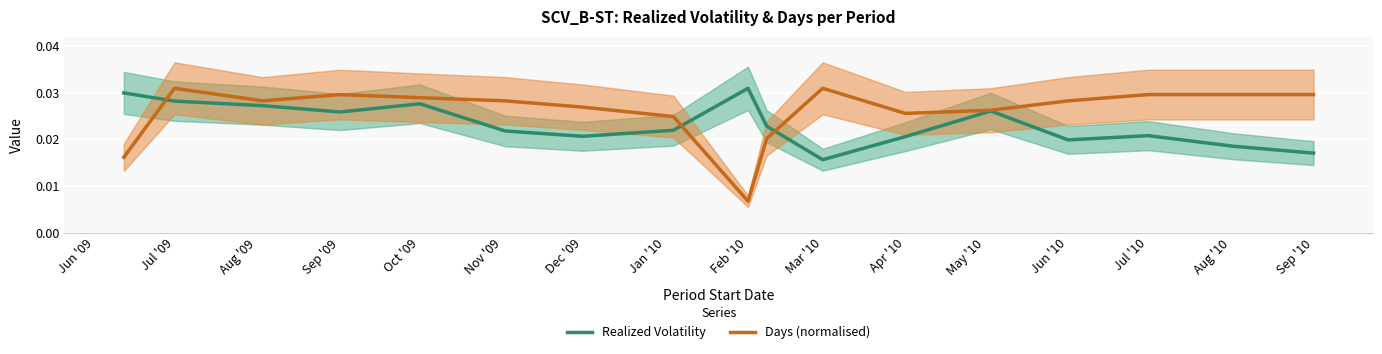

Which category has the lowest value in the Realized Volatility series?

Mar '10